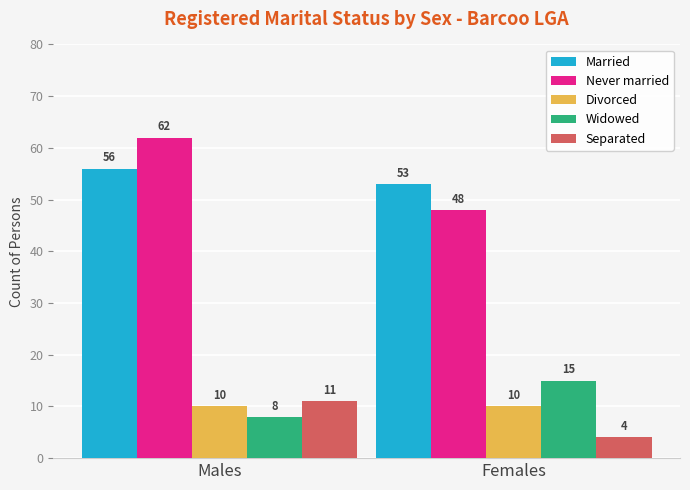

Count the number of categories in the chart.

2